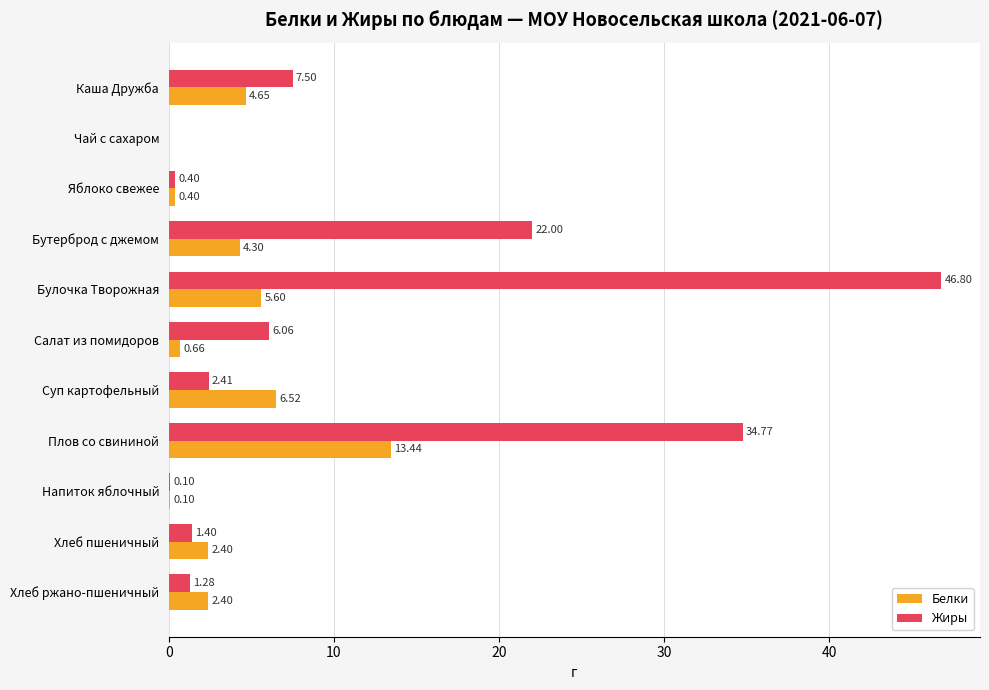

Between Чай с сахаром and Плов со свининой, which series saw the biggest shift?

Жиры